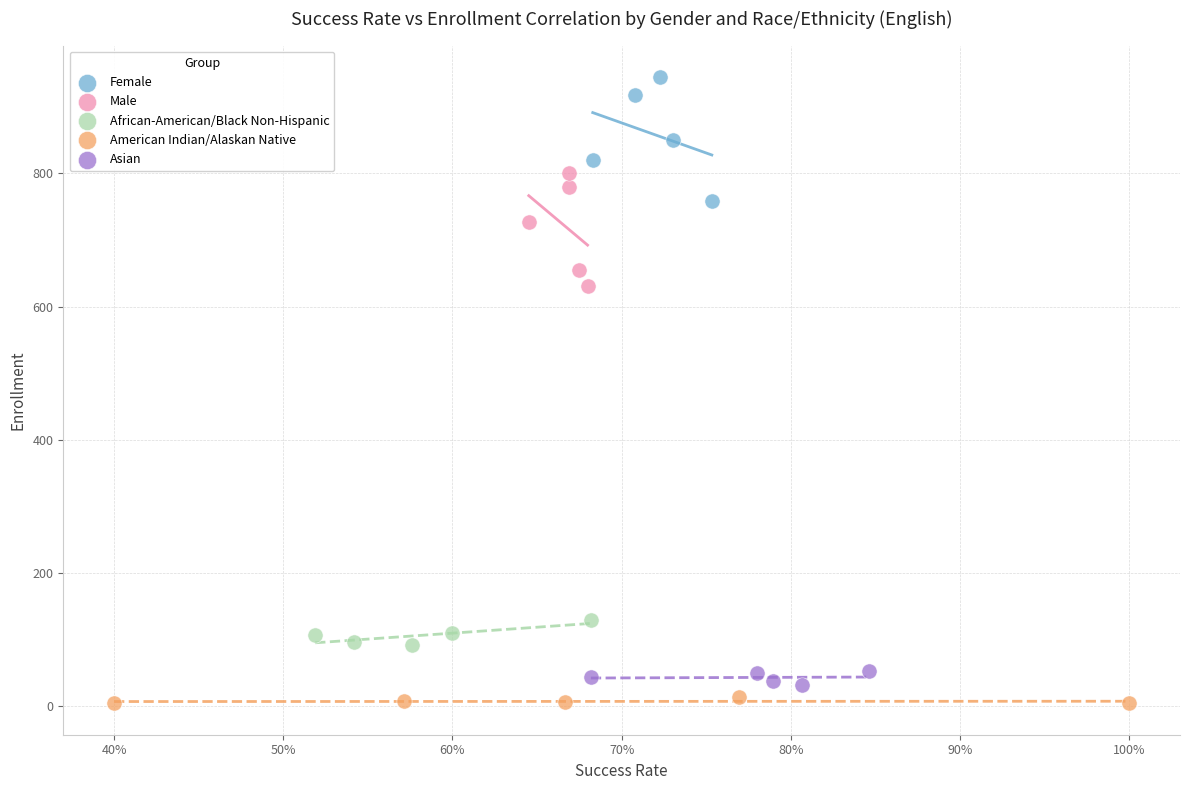

Which series reaches the maximum Y coordinate?

Female